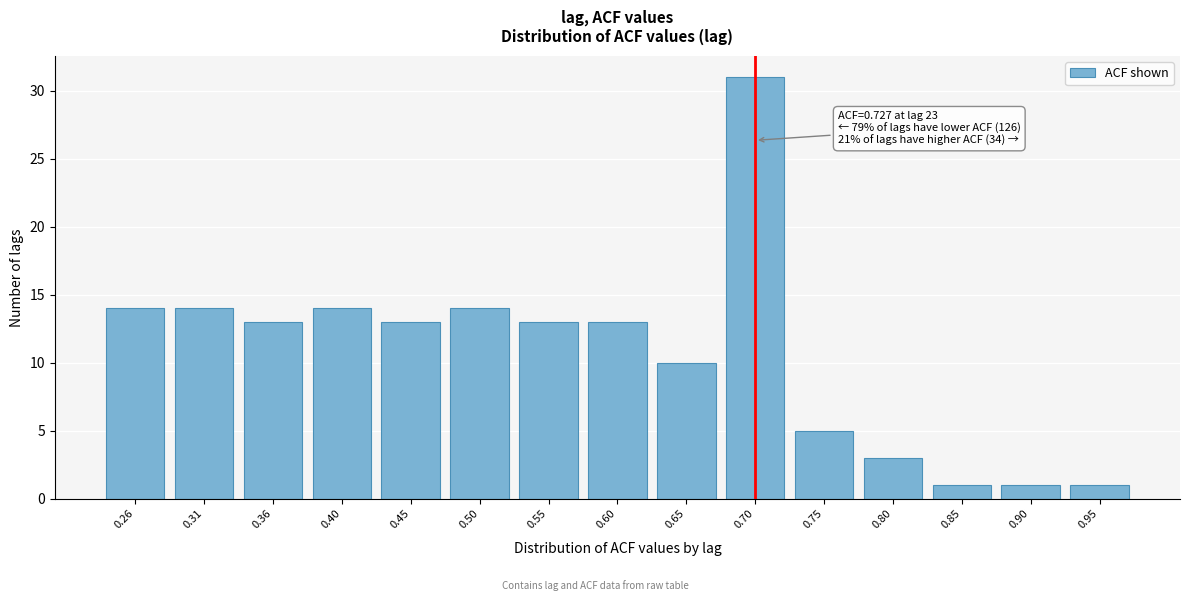

Reading left to right, extract all data points from this chart.

14	14	13	14	13	14	13	13	10	31	5	3	1	1	1